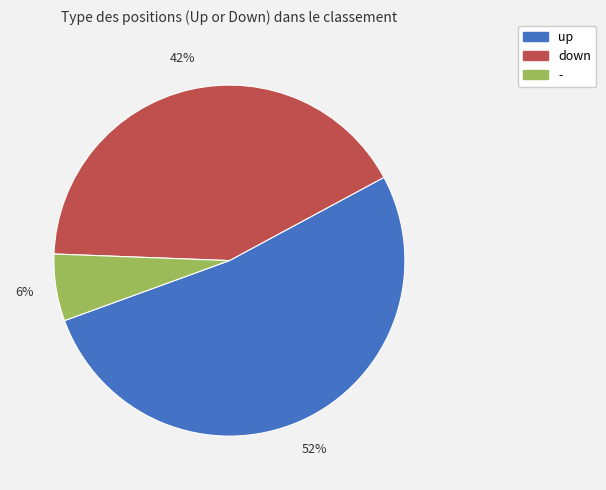

What is the majority slice?

up